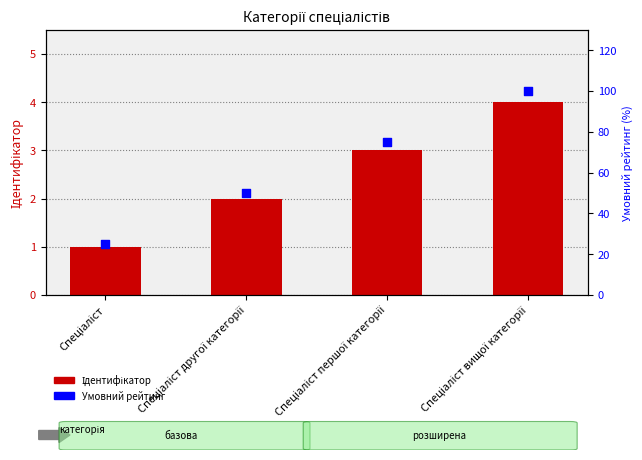

What are all the series names shown in the legend?

Ідентифікатор, Умовний рейтинг